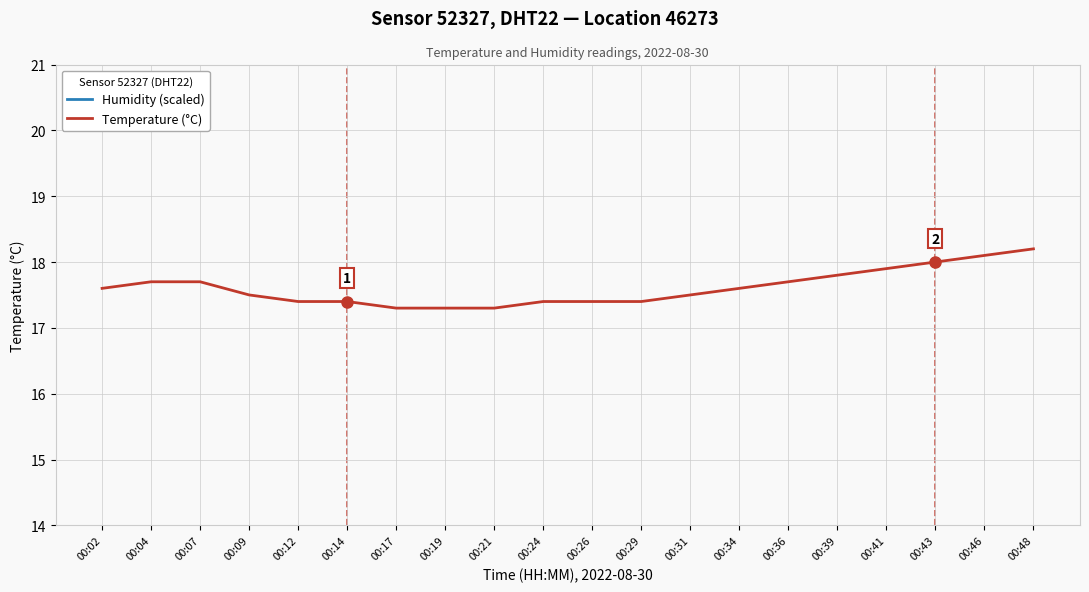

Reading right to left, extract all data points from this chart.

Humidity (scaled): 00:48=24.0	00:46=24.0	00:43=24.0	00:41=24.0	00:39=24.0	00:36=24.0	00:34=24.0	00:31=24.0	00:29=24.0	00:26=24.0	00:24=24.0	00:21=24.0	00:19=24.0	00:17=24.0	00:14=24.0	00:12=24.0	00:09=24.0	00:07=24.0	00:04=24.0	00:02=24.0
Temperature (°C): 00:48=18.2	00:46=18.1	00:43=18.0	00:41=17.9	00:39=17.8	00:36=17.7	00:34=17.6	00:31=17.5	00:29=17.4	00:26=17.4	00:24=17.4	00:21=17.3	00:19=17.3	00:17=17.3	00:14=17.4	00:12=17.4	00:09=17.5	00:07=17.7	00:04=17.7	00:02=17.6